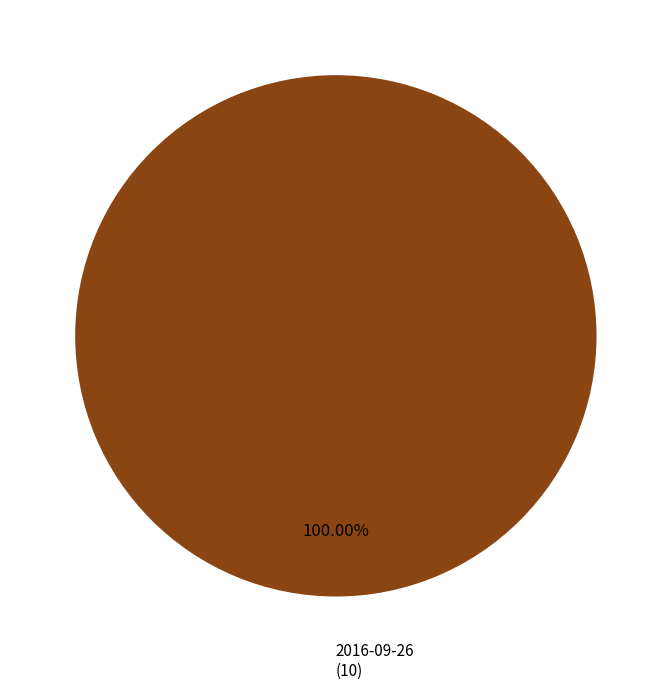

Rank the categories by value from lowest to highest.

2016-09-26